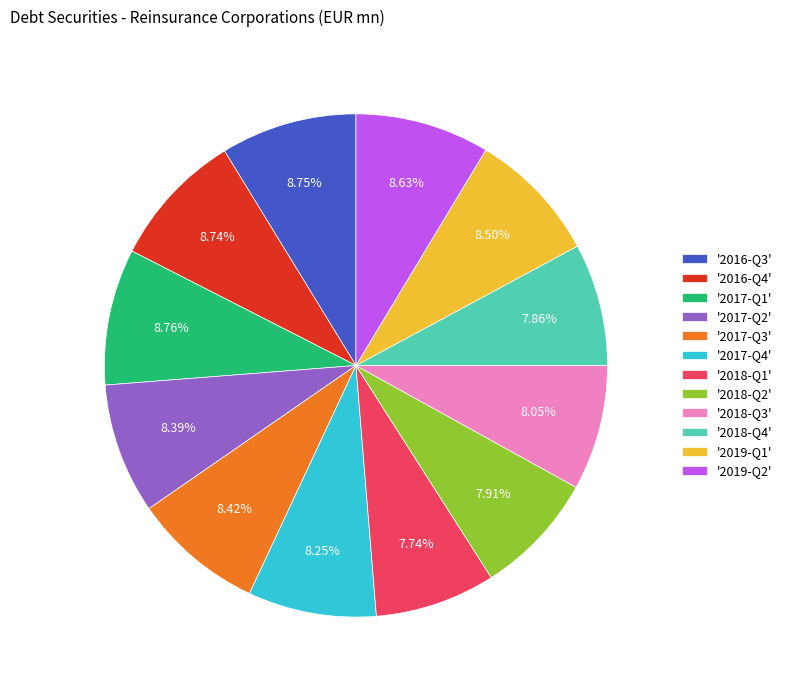

Is there a majority slice in this chart?

No